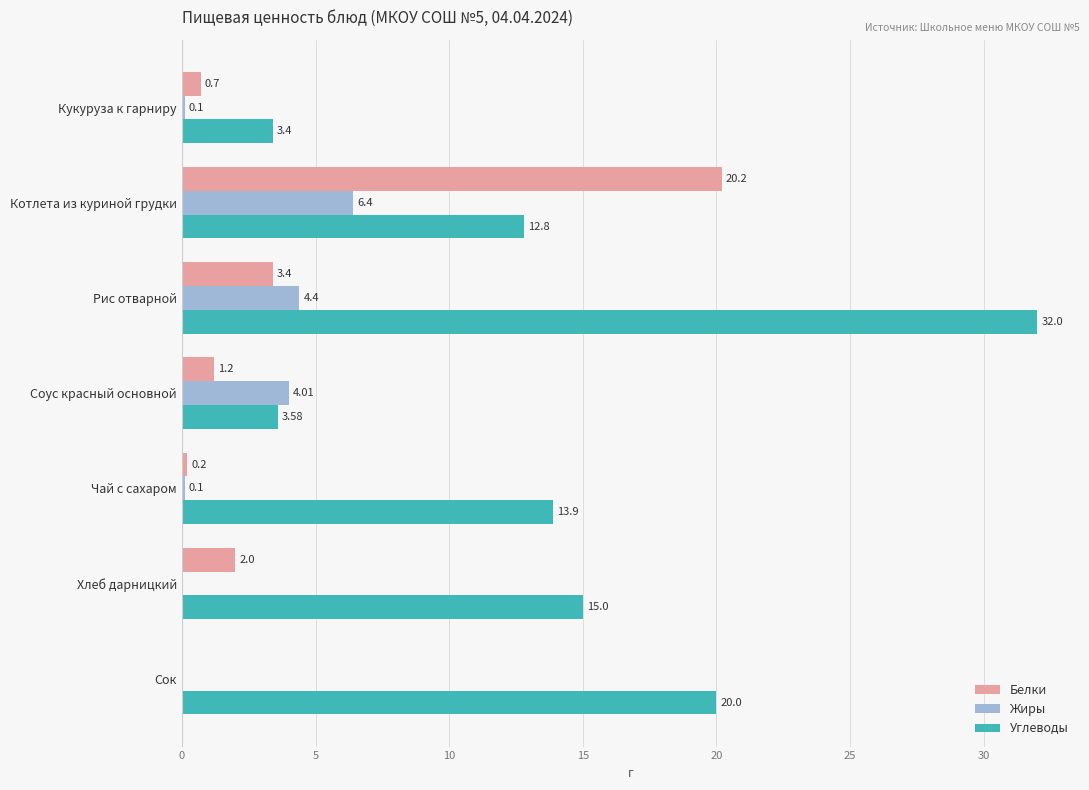

Where is Жиры nearest to the value 3?

Соус красный основной